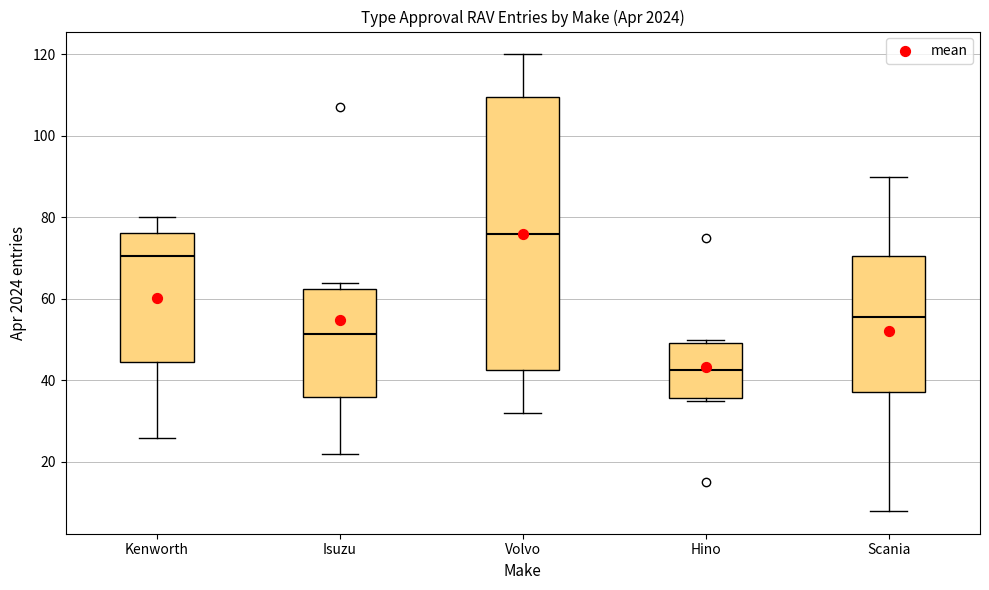

Reading left to right, read every box against the y-axis: the position of its median line, the range the box covers, and the ends of its whiskers. The values are not printed on the chart, so give them approximately, as read against the axis.

Kenworth: median 70, box 44 to 76, whiskers 26 to 80
Isuzu: median 52, box 36 to 62, whiskers 22 to 64
Volvo: median 76, box 42 to 110, whiskers 32 to 120
Hino: median 42, box 36 to 50, whiskers 36 (just below the box's lower edge) to 50 (just above the box's upper edge)
Scania: median 56, box 38 to 70, whiskers 8 to 90